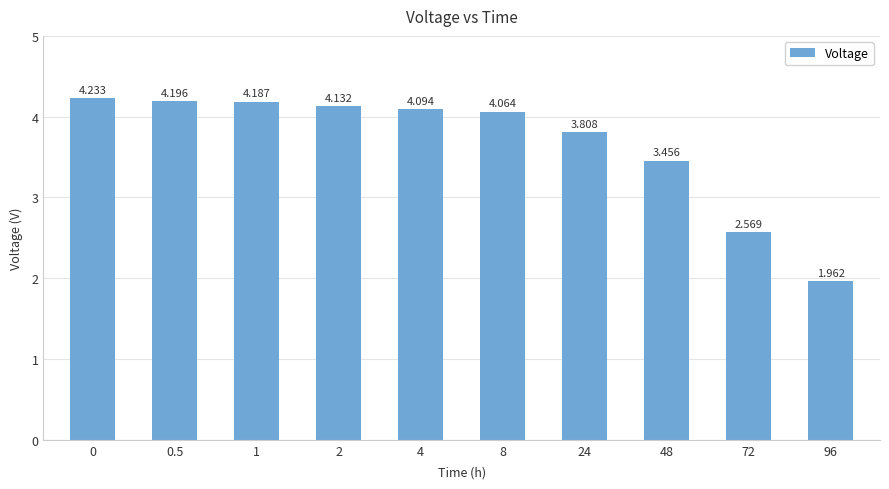

What is the greatest value displayed?

4.2